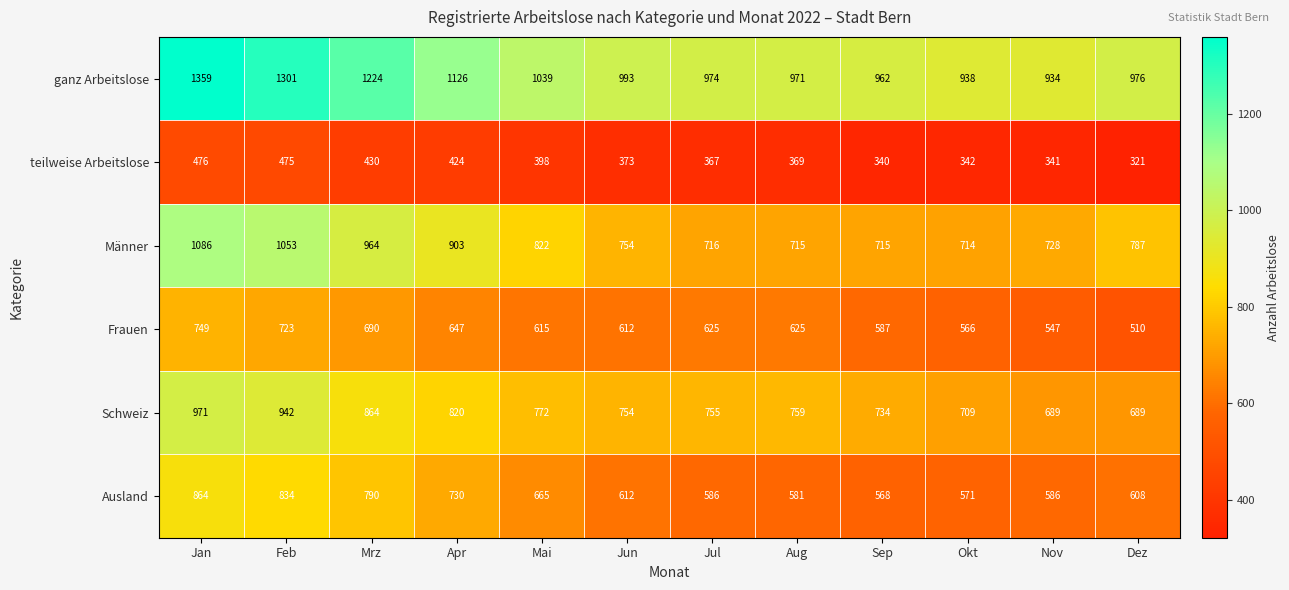

At how many categories does at least one series exceed 913?

12